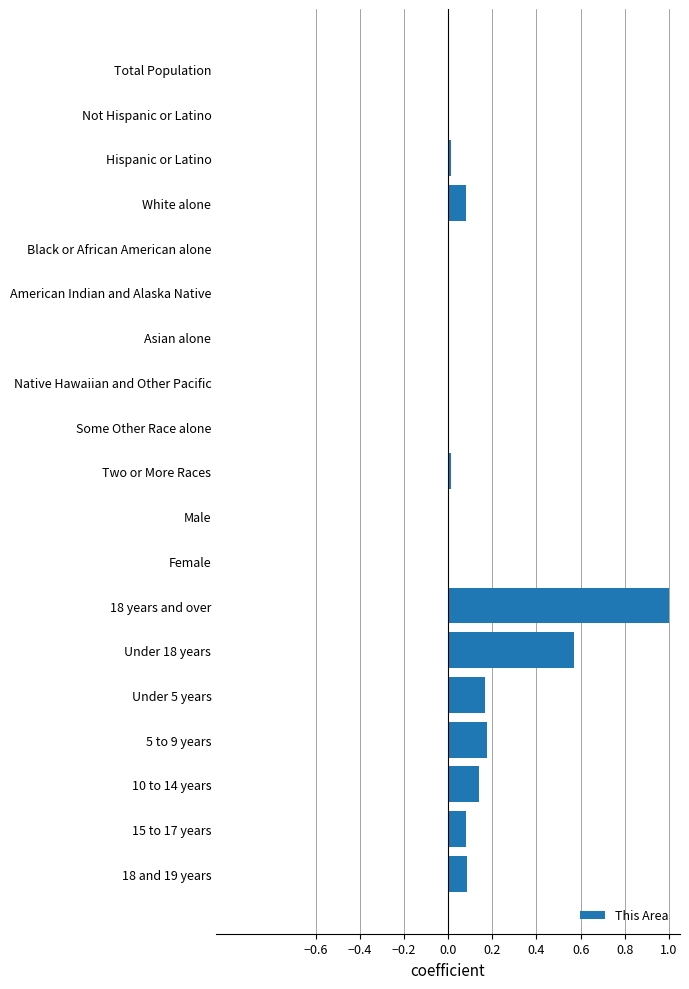

What is the change in value from 18 and 19 years to 5 to 9 years?

+0.1